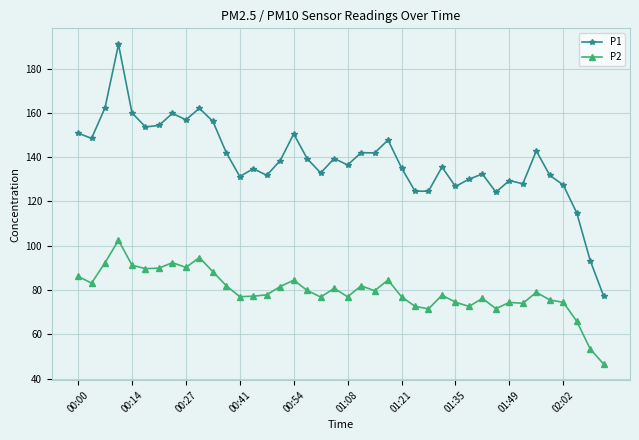

Which series has the widest spread of values?

P1